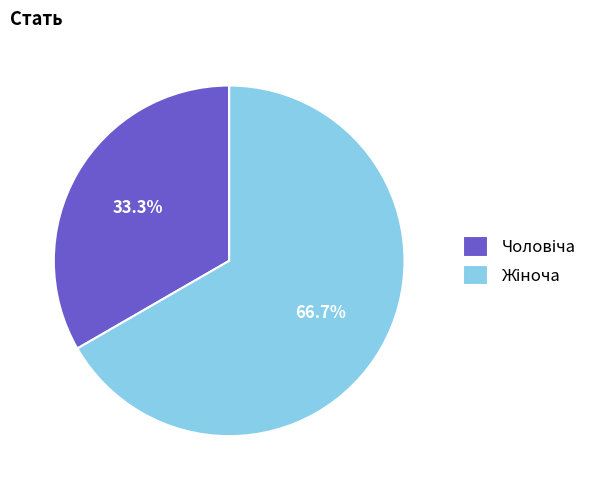

Is there any slice that represents more than half of the pie?

Yes